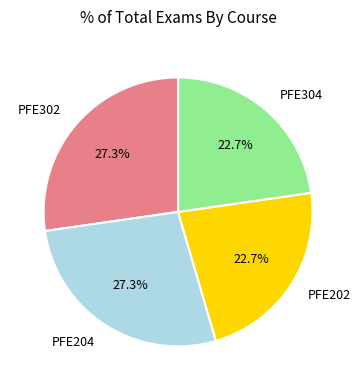

What percentage is NOT represented by PFE202?

77.3%